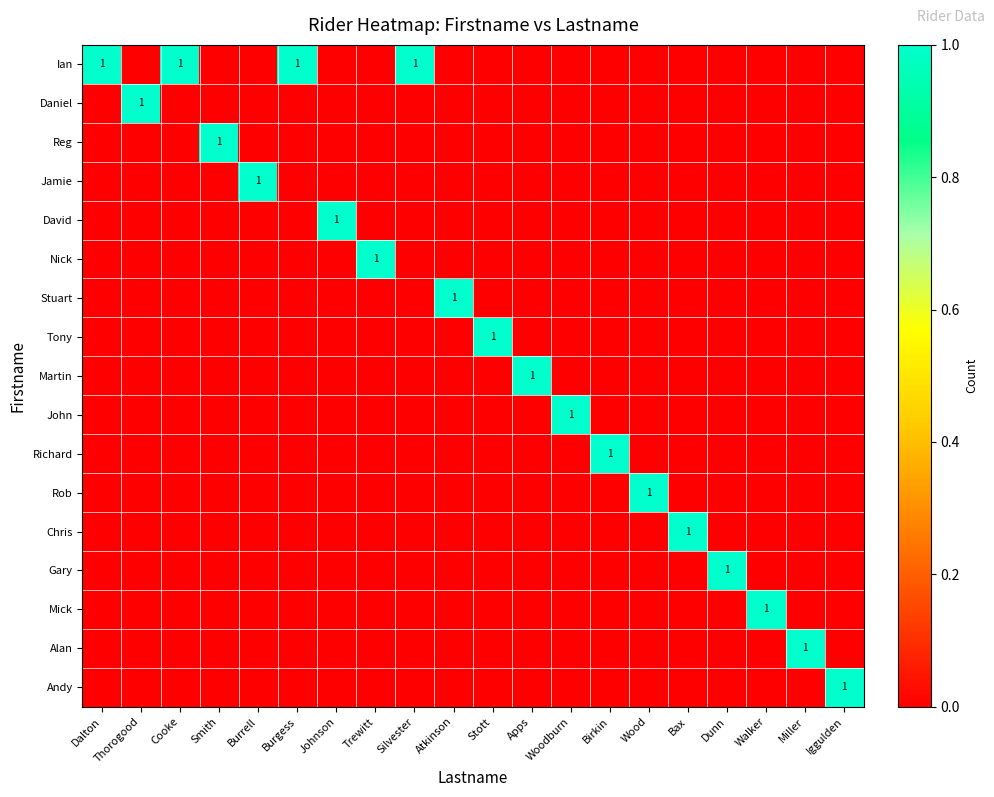

Rank the categories by Mick value from lowest to highest.

Dalton, Thorogood, Cooke, Smith, Burrell, Burgess, Johnson, Trewitt, Silvester, Atkinson, Stott, Apps, Woodburn, Birkin, Wood, Bax, Dunn, Miller, Iggulden, Walker